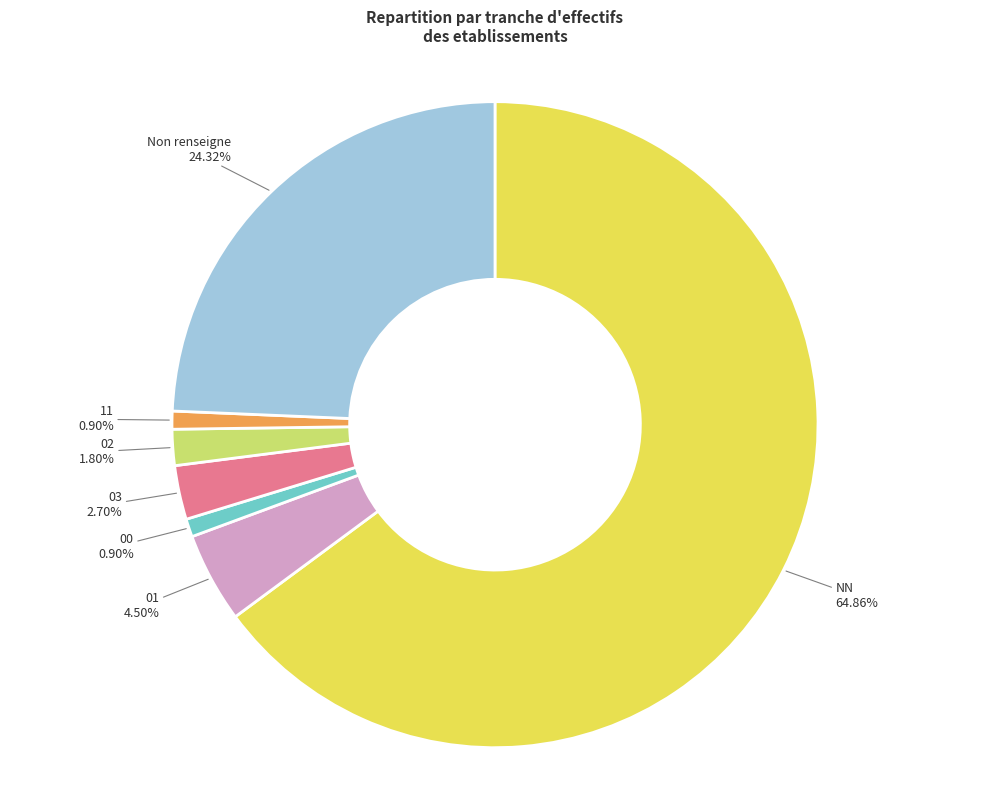

Does any single category account for the majority?

Yes